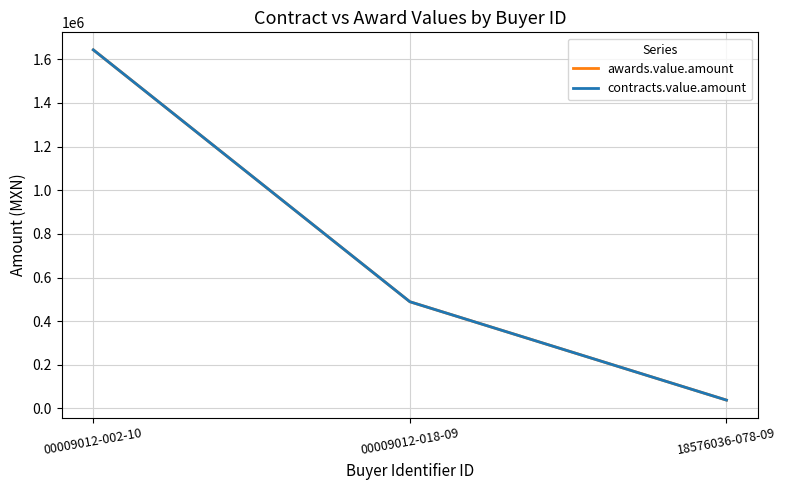

What is the highest value of the awards.value.amount series?

1643117.1